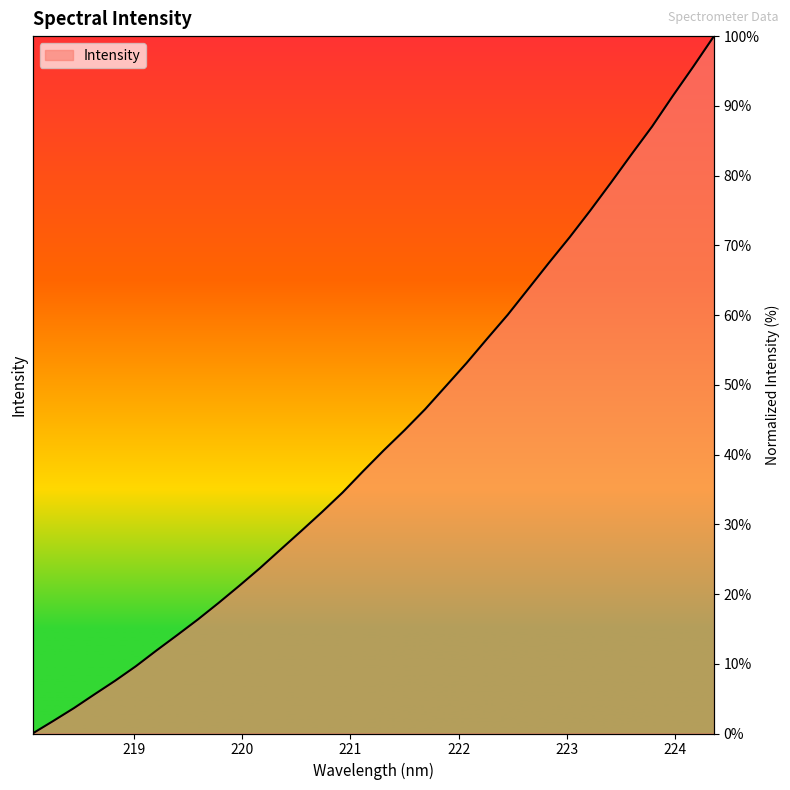

Where does the data first go above 4339?

221.3083